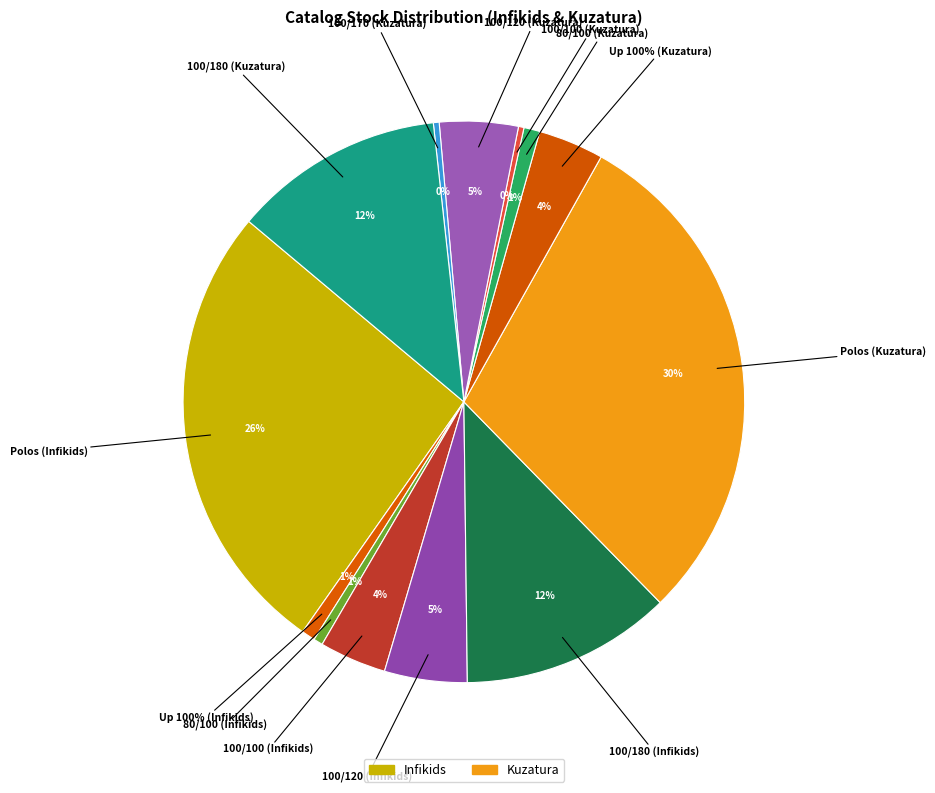

What percentage is NOT represented by Up 100%?

98.4%